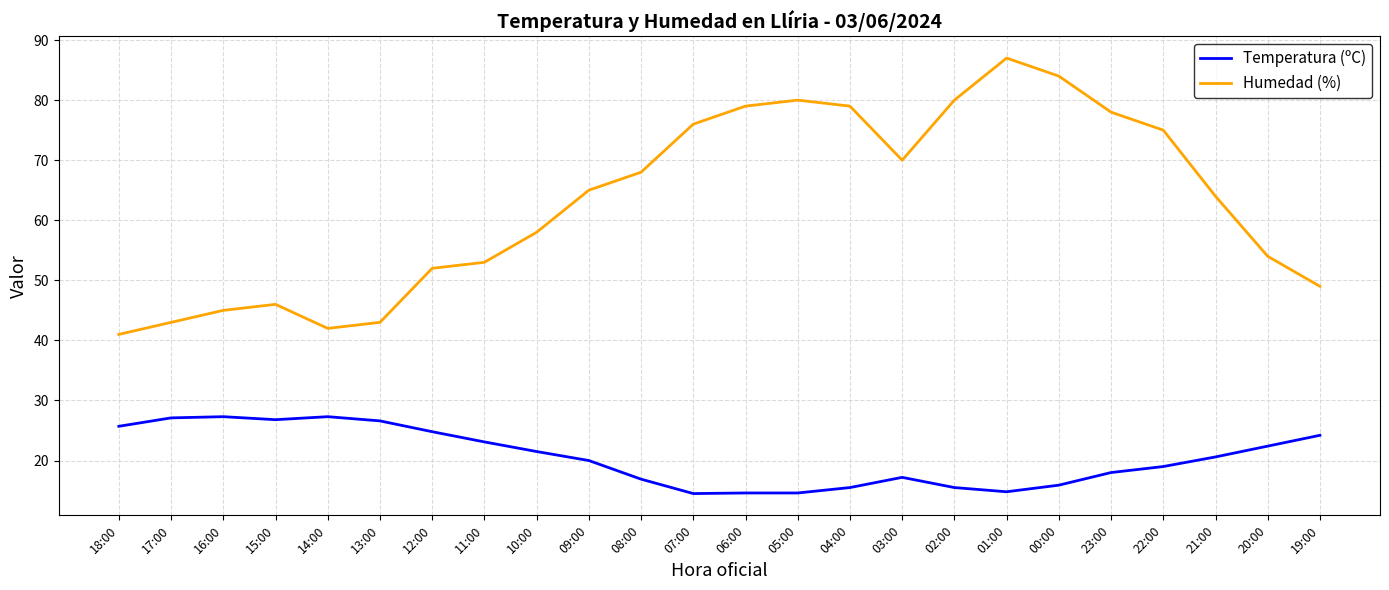

Rank the series at 17:00 from lowest to highest value.

Temperatura (ºC), Humedad (%)